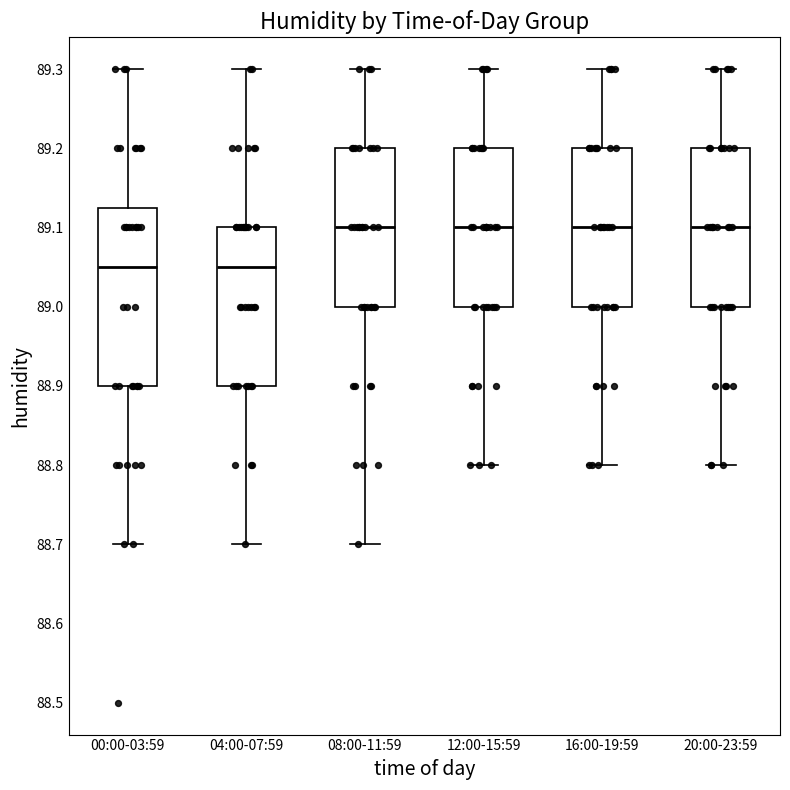

Reading left to right, transcribe this box plot: for each box, give where its median line is, the range the box spans, and where its two whiskers end, as read against the y-axis. The values are not printed on the chart, so give them approximately, as read against the axis.

00:00-03:59: median 89.05, box 88.90 to 89.13, whiskers 88.70 to 89.30
04:00-07:59: median 89.05, box 88.90 to 89.10, whiskers 88.70 to 89.30
08:00-11:59: median 89.10, box 89.00 to 89.20, whiskers 88.70 to 89.30
12:00-15:59: median 89.10, box 89.00 to 89.20, whiskers 88.80 to 89.30
16:00-19:59: median 89.10, box 89.00 to 89.20, whiskers 88.80 to 89.30
20:00-23:59: median 89.10, box 89.00 to 89.20, whiskers 88.80 to 89.30